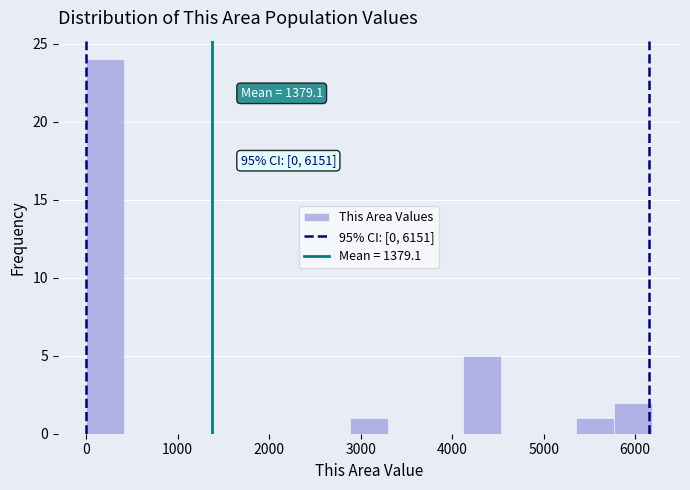

Which range on the x-axis has the tallest bar?

0 to 400